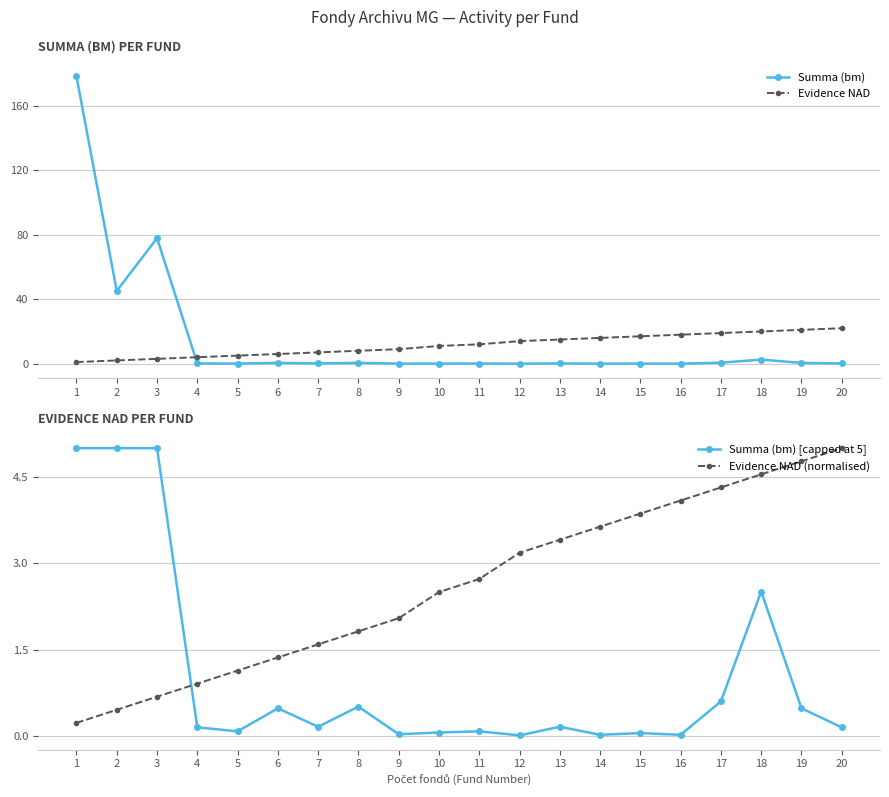

What are all the series names shown in the legend?

Summa (bm), Evidence NAD, Summa (bm) [capped at 5], Evidence NAD (normalised)